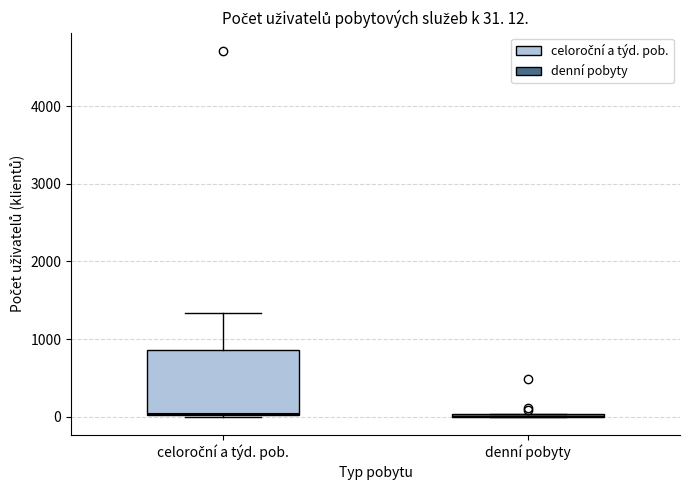

Which box is the tallest, from its lower edge to its upper edge?

celoroční a týd. pob.